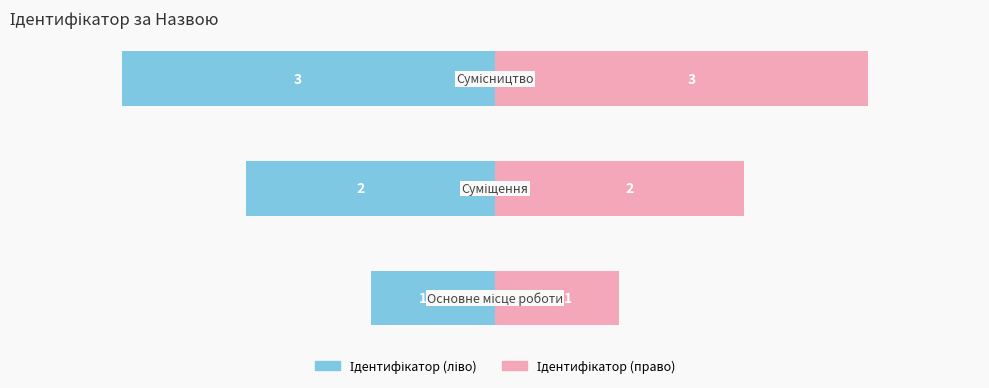

The Ідентифікатор (ліво) series shows -5 at 2. True or false?

False